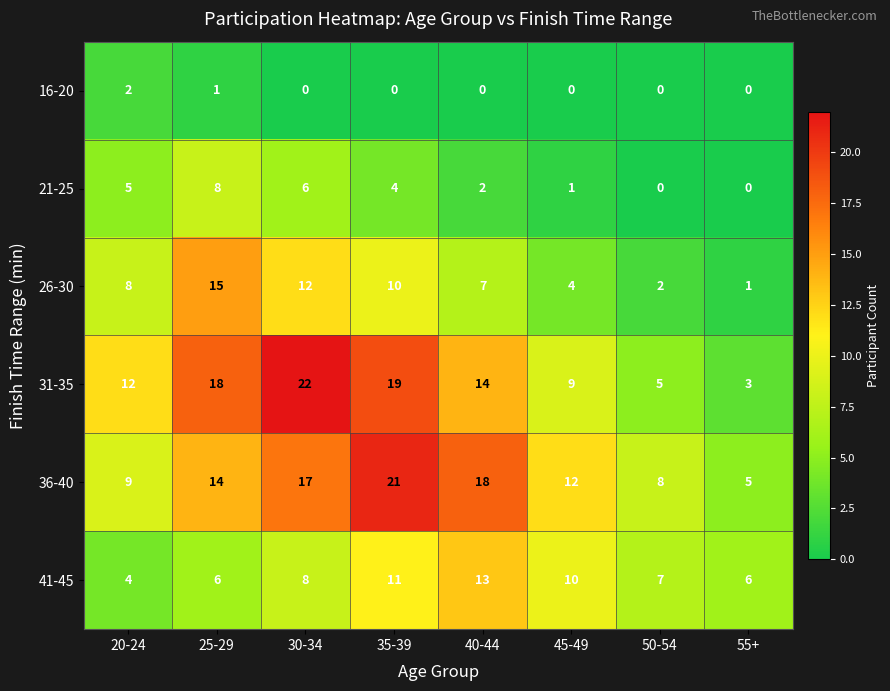

Between 40-44 and 45-49, which series saw the biggest shift?

36-40